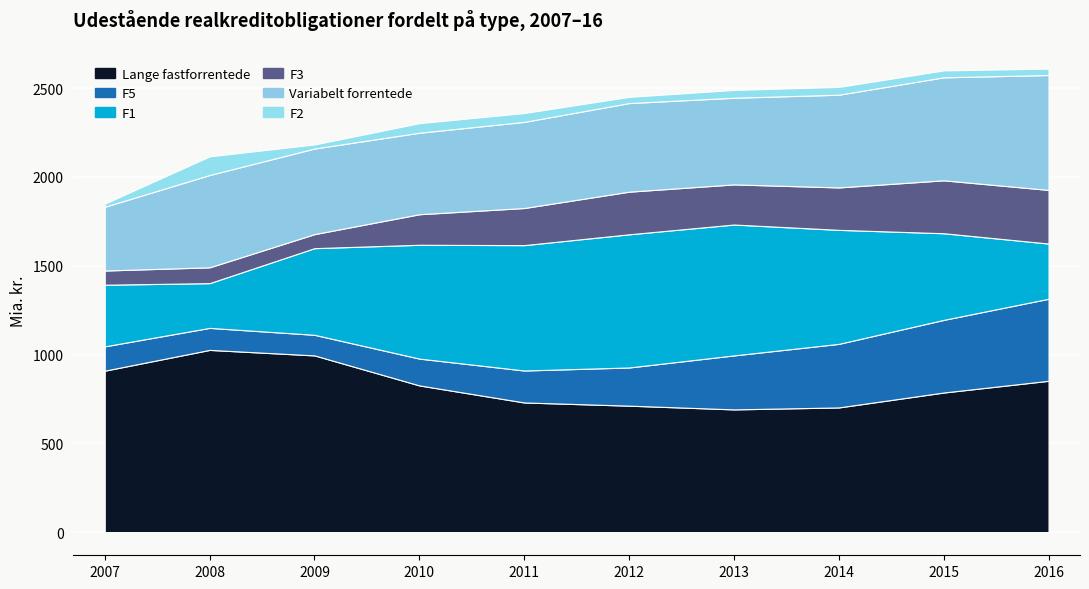

Count the number of categories in the chart.

10